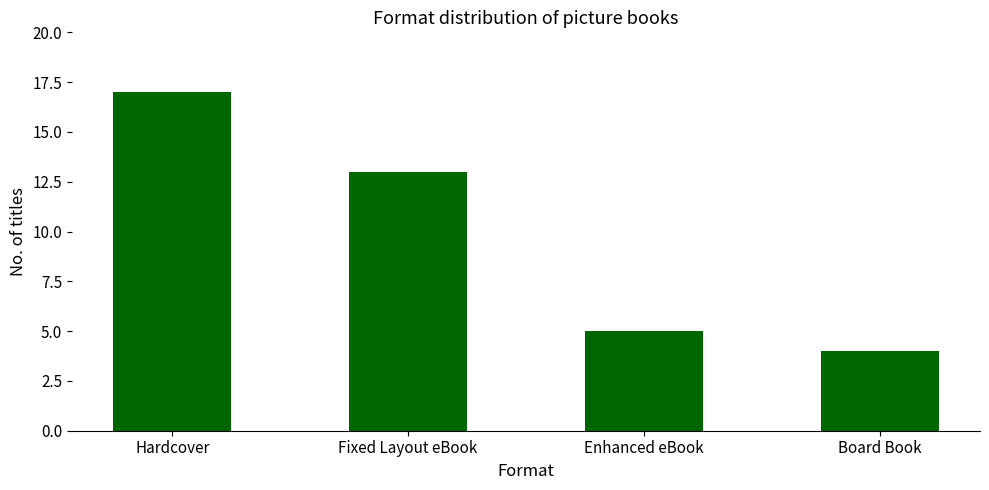

Reading right to left, what are all the values shown in this chart?

4	5	13	17